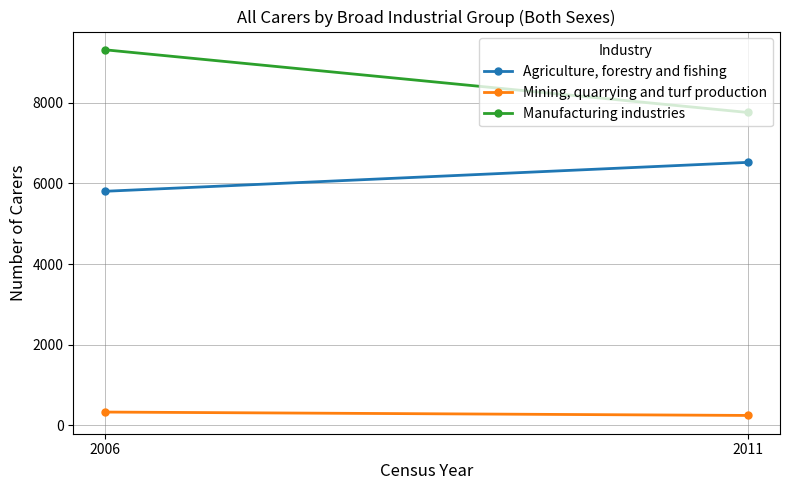

List the series in order of their peak value, lowest first.

Mining, quarrying and turf production, Agriculture, forestry and fishing, Manufacturing industries